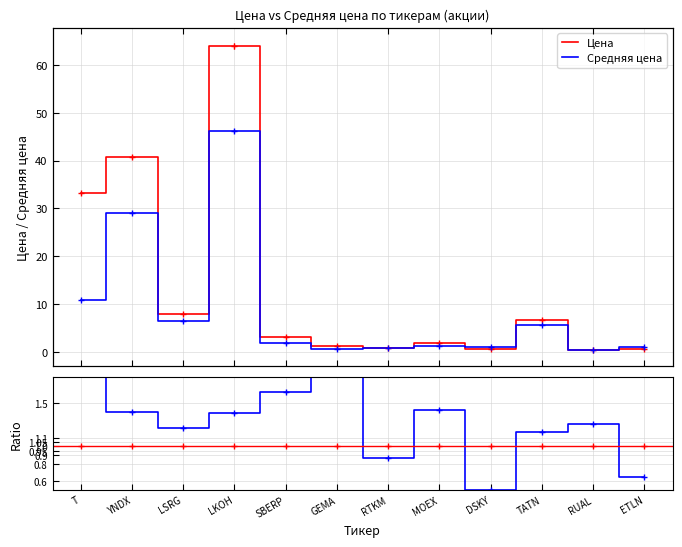

Which category has the lowest value in the Цена series?

RUAL